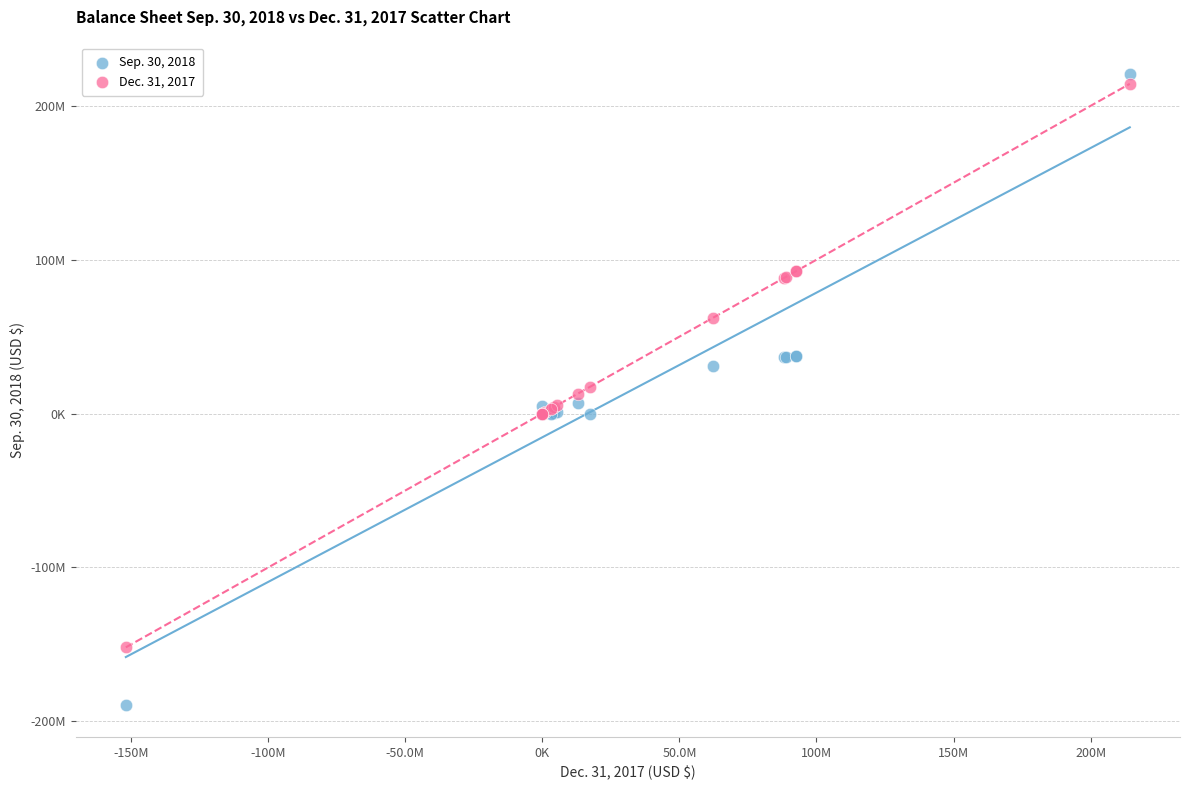

Which series contains the highest Y value?

Sep. 30, 2018